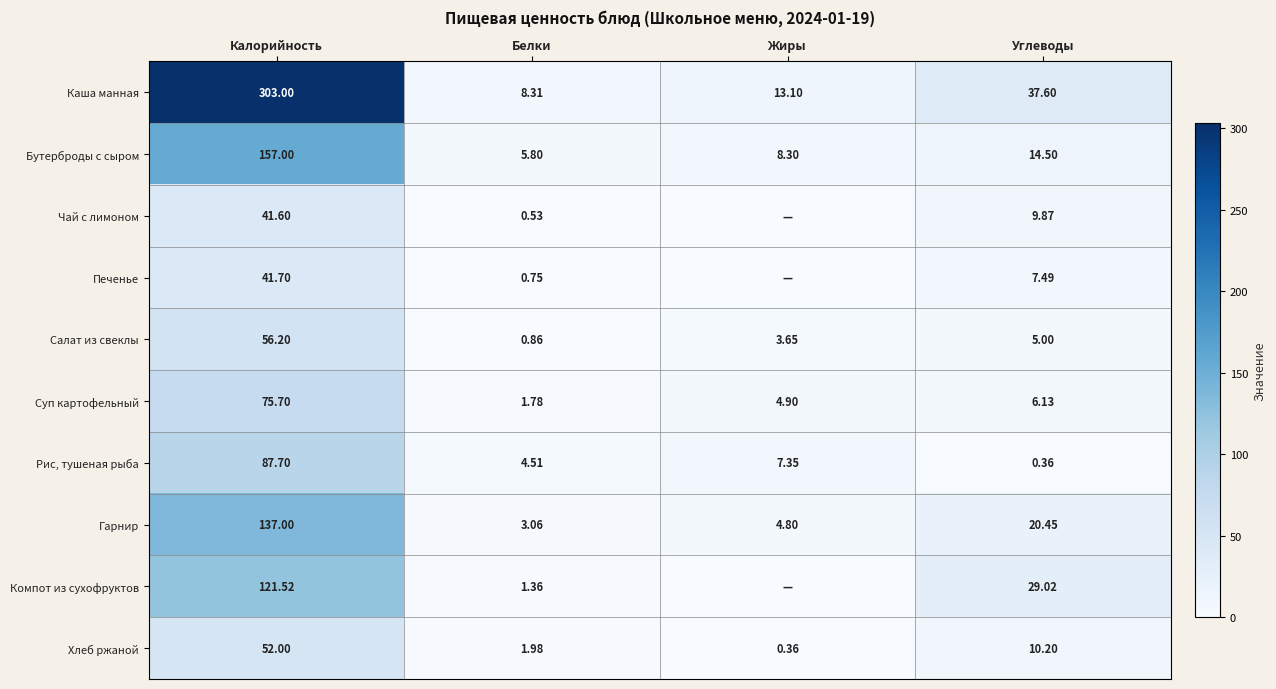

How many values in the Бутерброды с сыром series are below 14?

2